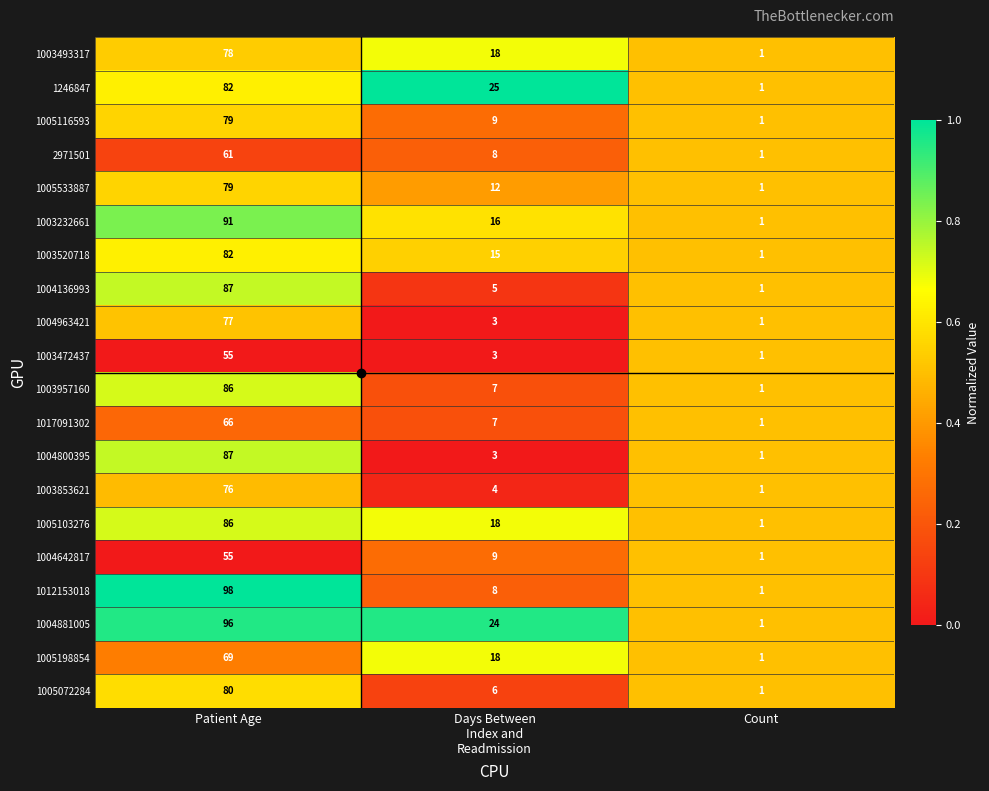

How many values in the 1005103276 series are below 18?

1